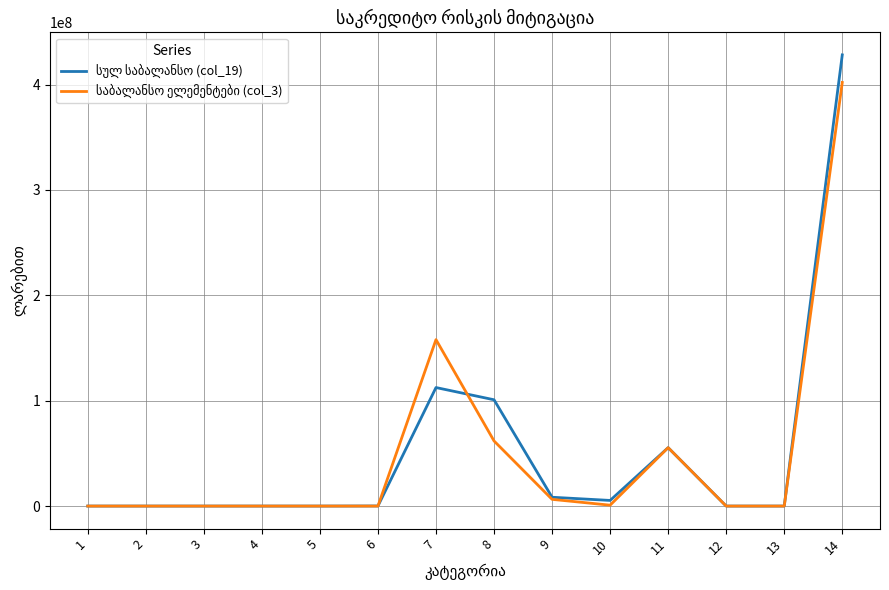

What is the greatest value displayed?

428142707.8